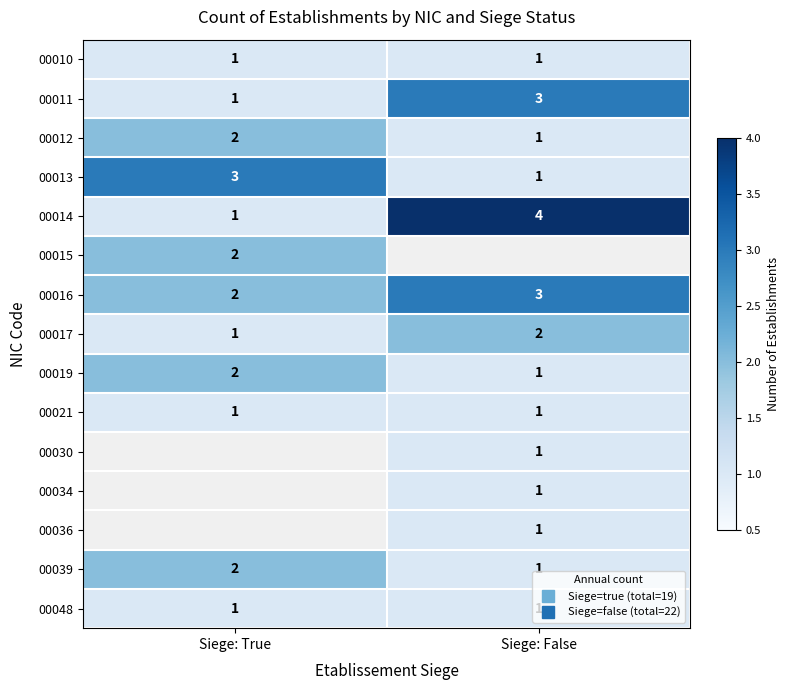

List the series in order of their peak value, highest first.

00014, 00011, 00013, 00016, 00012, 00015, 00017, 00019, 00010, 00021, 00030, 00034, 00036, 00039, 00048